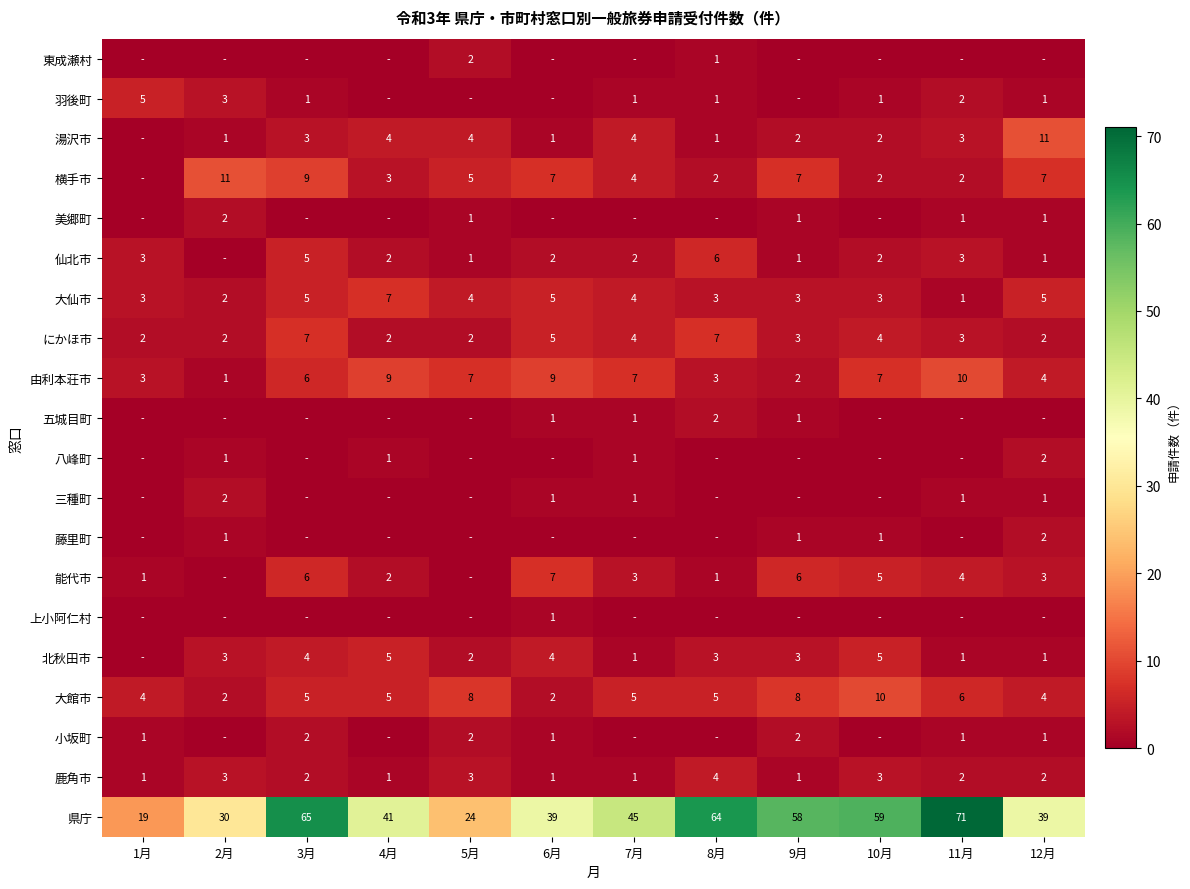

Is the value of 県庁 at 2月 greater than the value of 五城目町 at 6月?

Yes